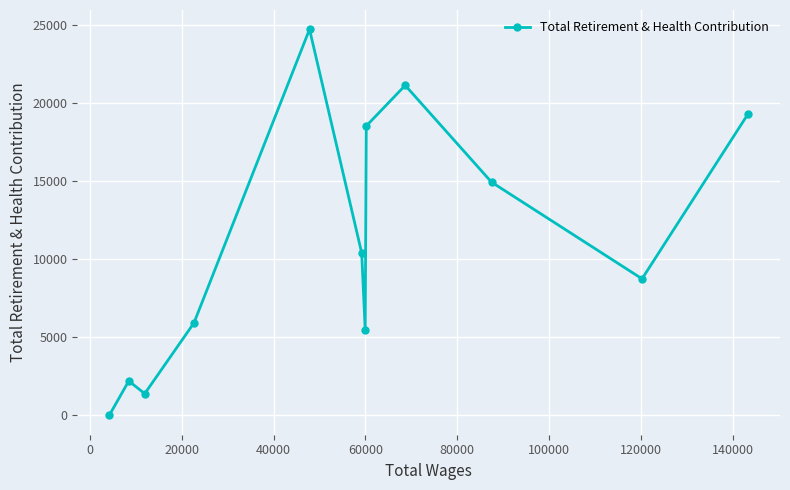

Reading left to right, extract all data points from this chart.

0	2204	1395	5925	24735	10407	5481	18542	21144	14944	8751	19315